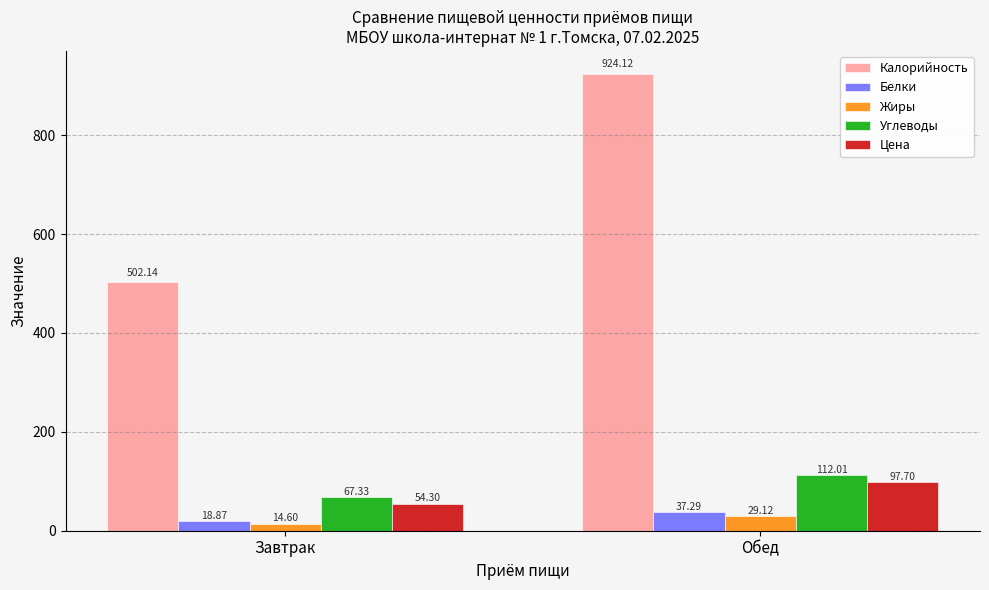

At which label does Цена reach its minimum?

Завтрак